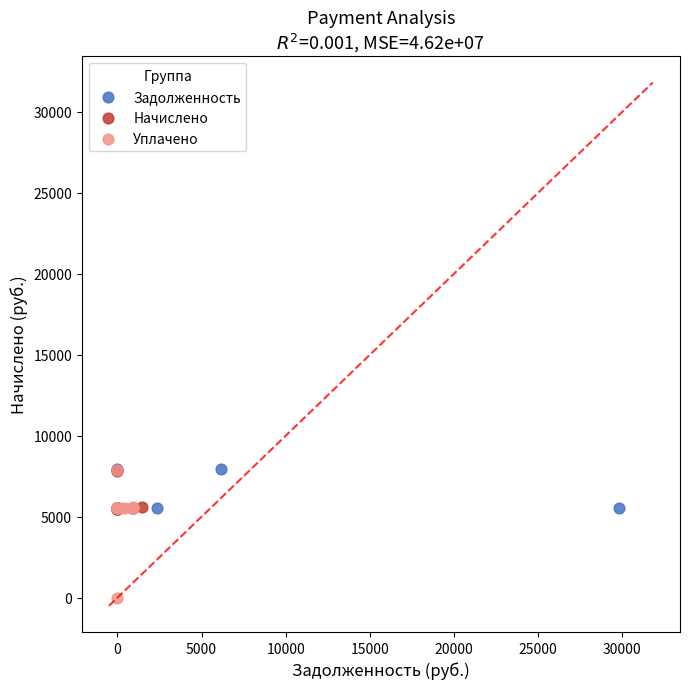

Which series contains the lowest Y value?

Уплачено